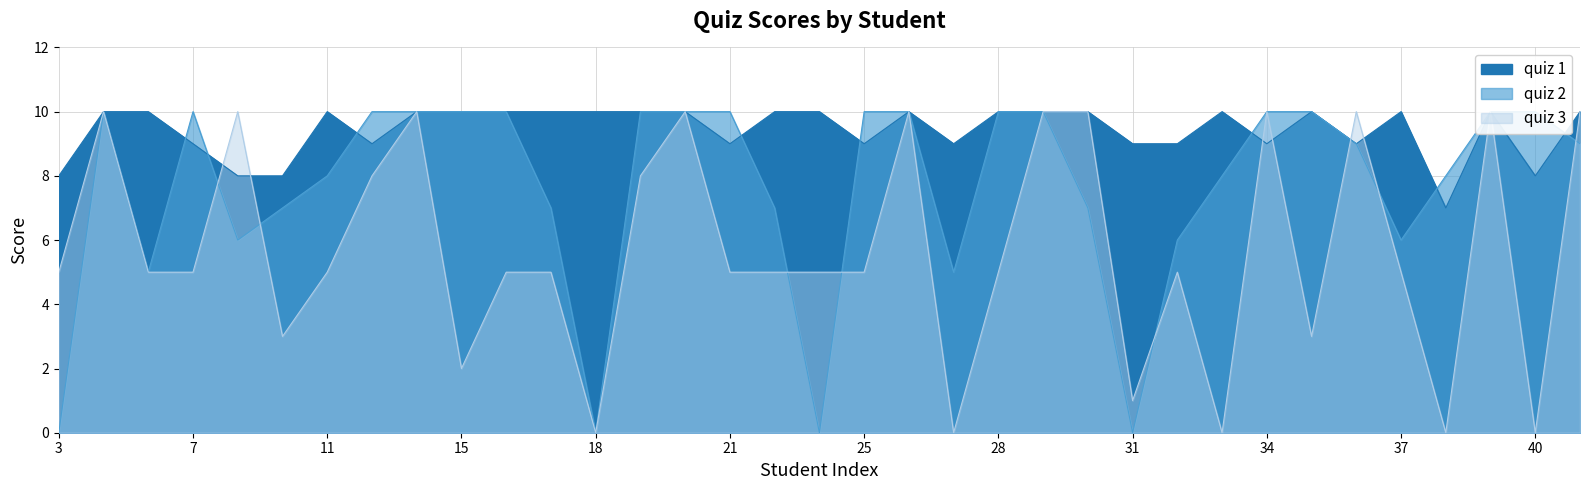

Between which two adjacent categories do quiz 2 and quiz 3 first intersect?

7 and 8